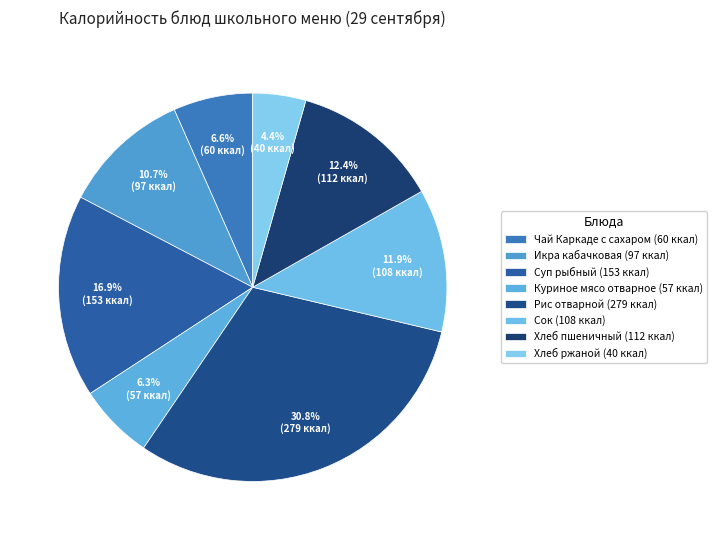

Which category has the biggest portion of the pie?

Рис отварной